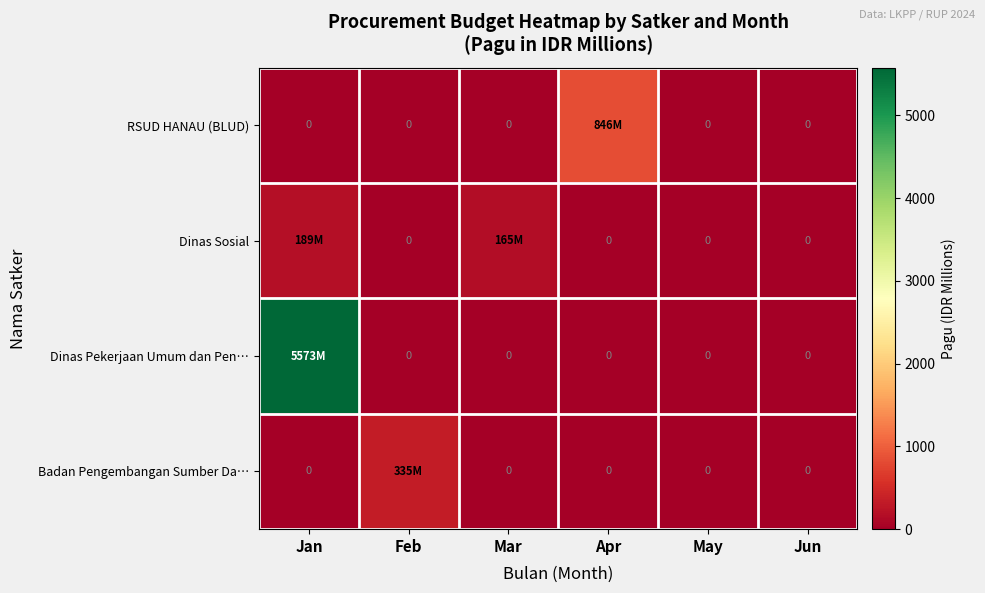

At how many categories does at least one series exceed 1403?

1